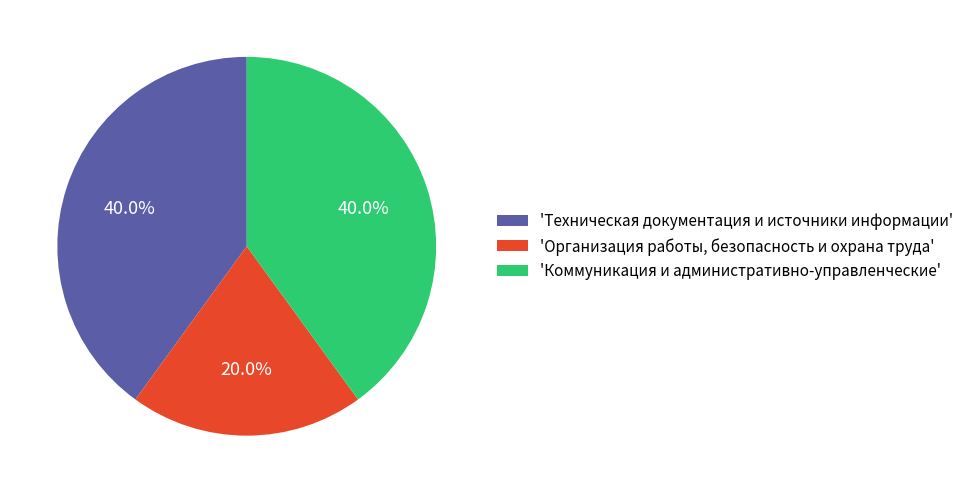

To the nearest percent, what is the difference between the largest and smallest slice percentages?

20%